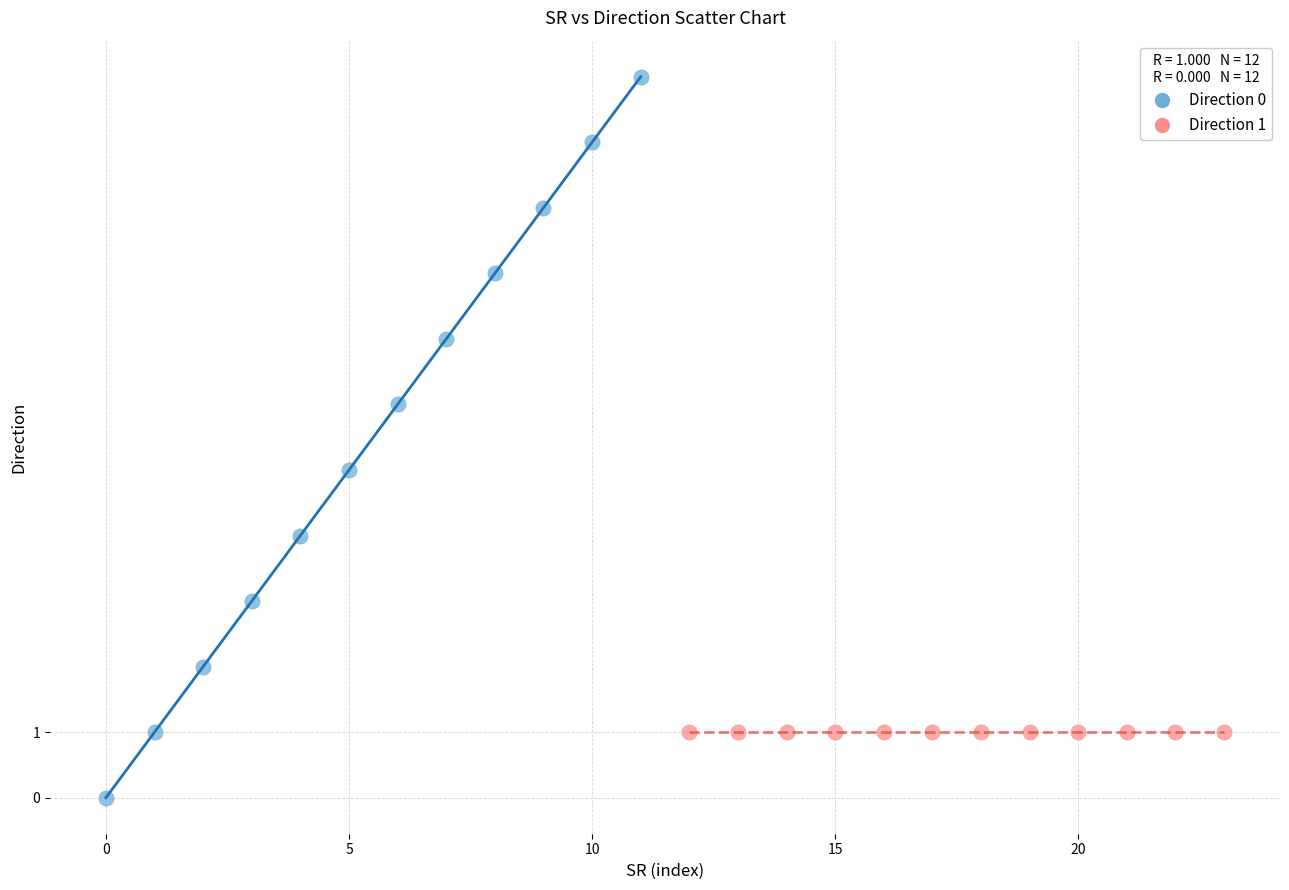

What are all the series names shown in the legend?

Direction 0, Direction 1